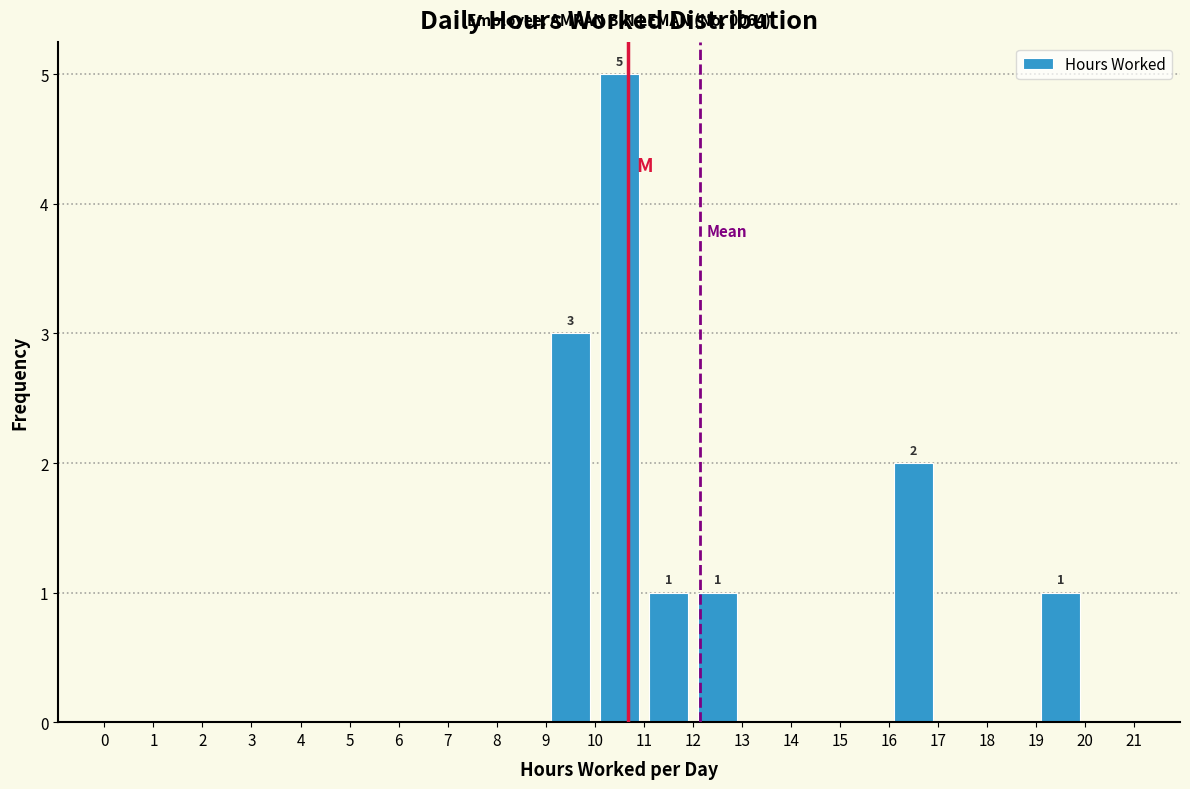

Which range on the x-axis has the tallest bar?

10 to 11